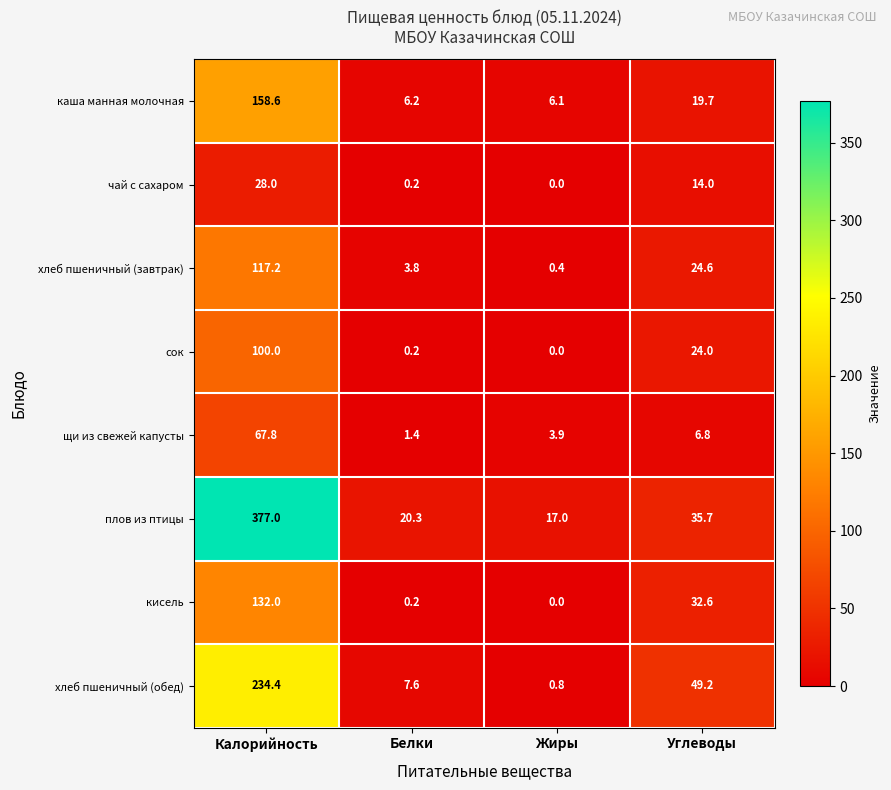

The value of плов из птицы at Калорийность is 105.3. True or false?

False